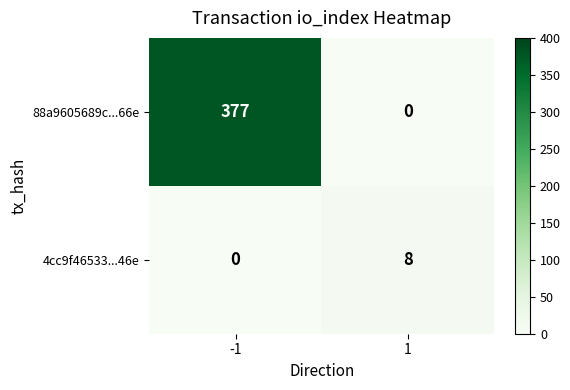

What is the greatest value displayed?

377